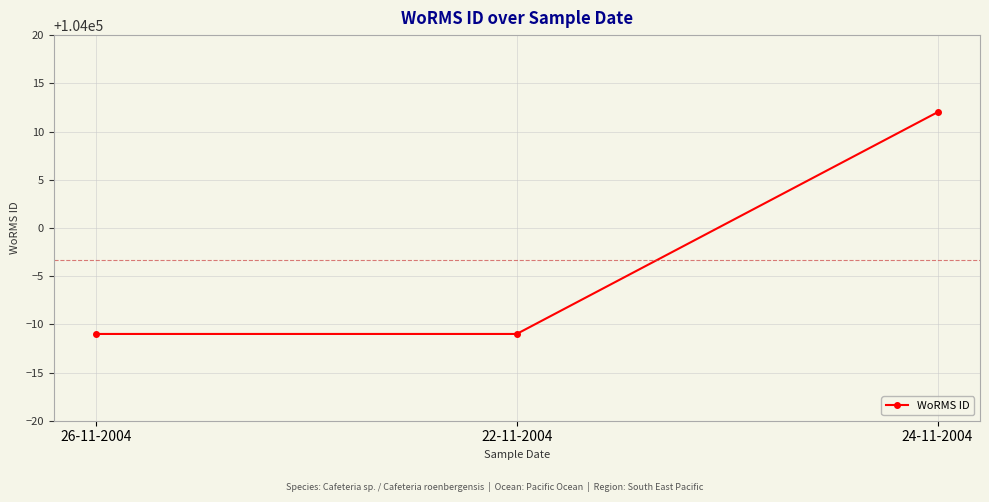

What is the sum of all values?

311990